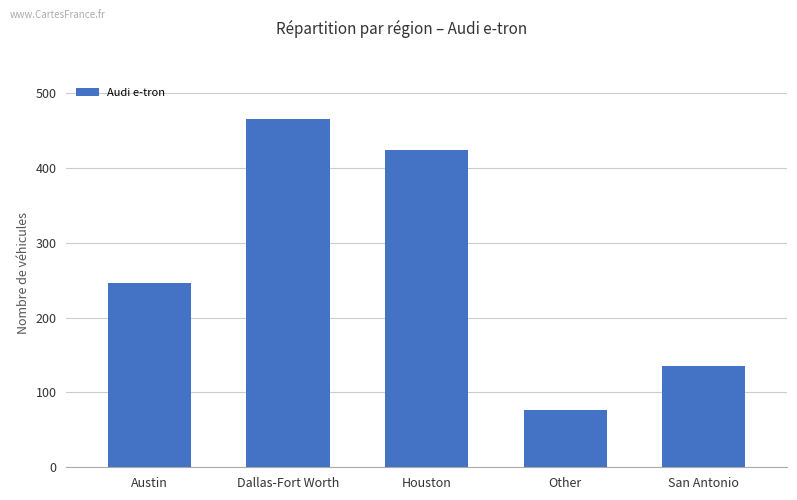

Which has a higher value, Dallas-Fort Worth or Austin?

Dallas-Fort Worth